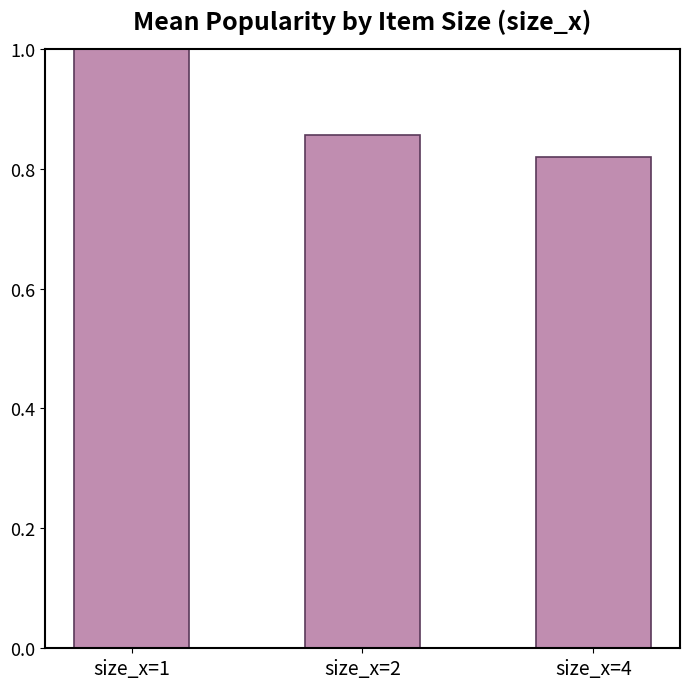

Which category has the lowest value across all series?

size_x=4